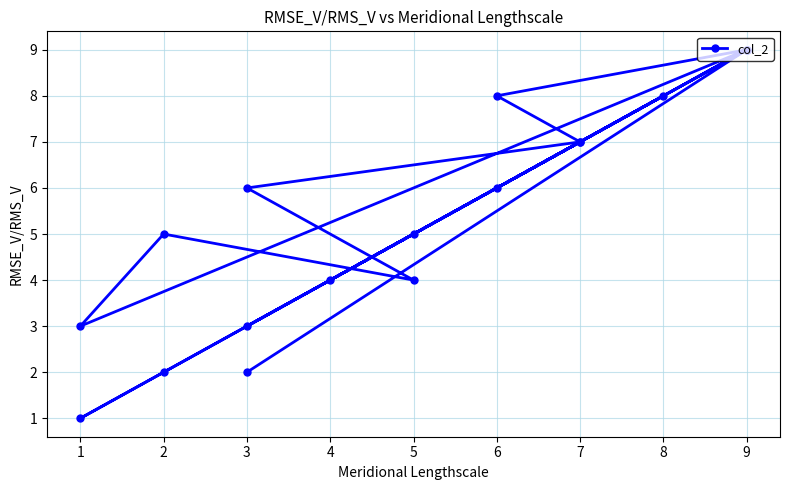

True or false: the data has more than 2 interior local peaks.

True